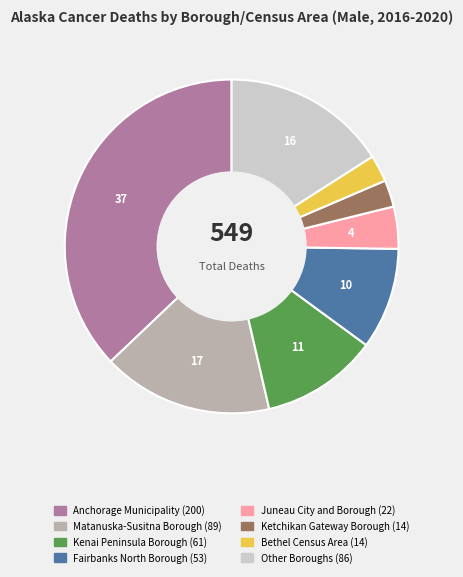

Is there a majority slice in this chart?

No